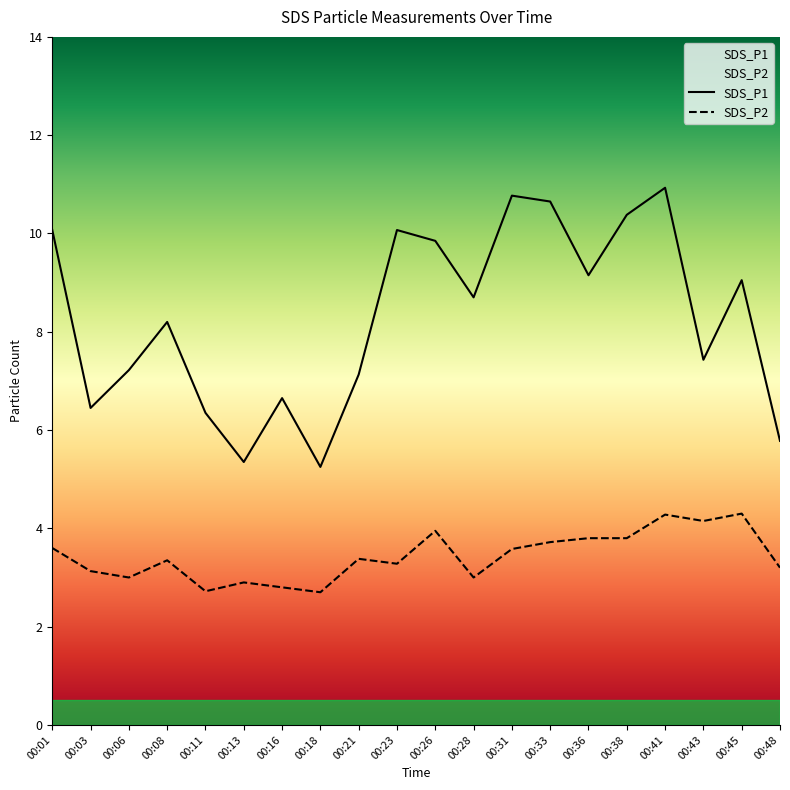

In SDS_P2, how many points are lower than both neighbors (excluding endpoints)?

6